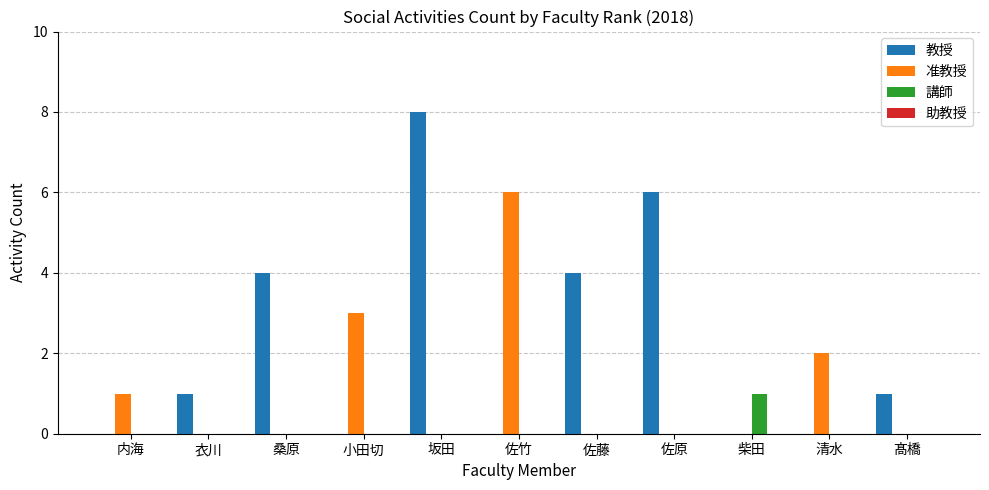

The value of 講師 at 佐原 is 0. True or false?

True